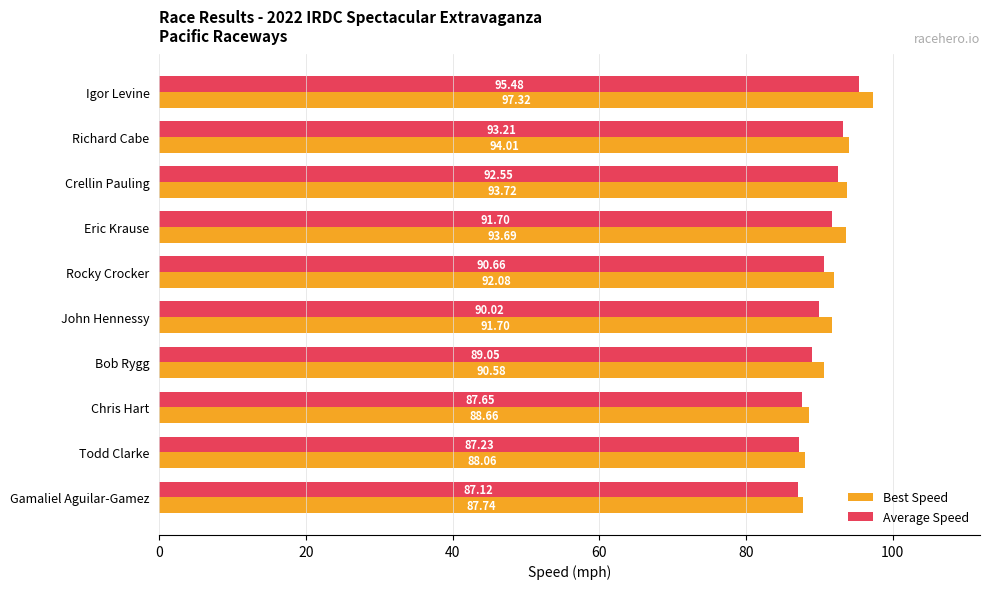

Which series has the largest range (max minus min)?

Best Speed